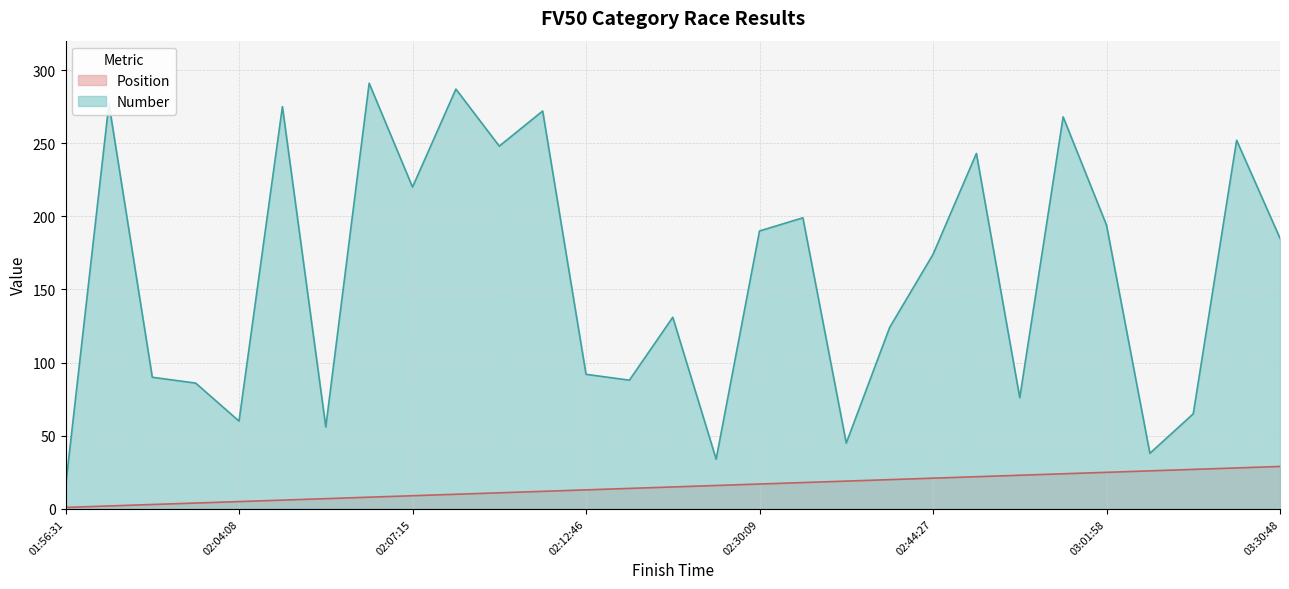

True or false: Number and Position intersect in this chart.

False